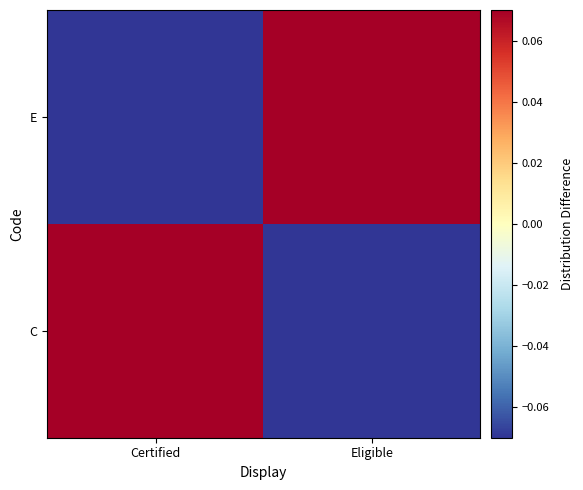

At which category does the chart reach its peak across all series?

Certified